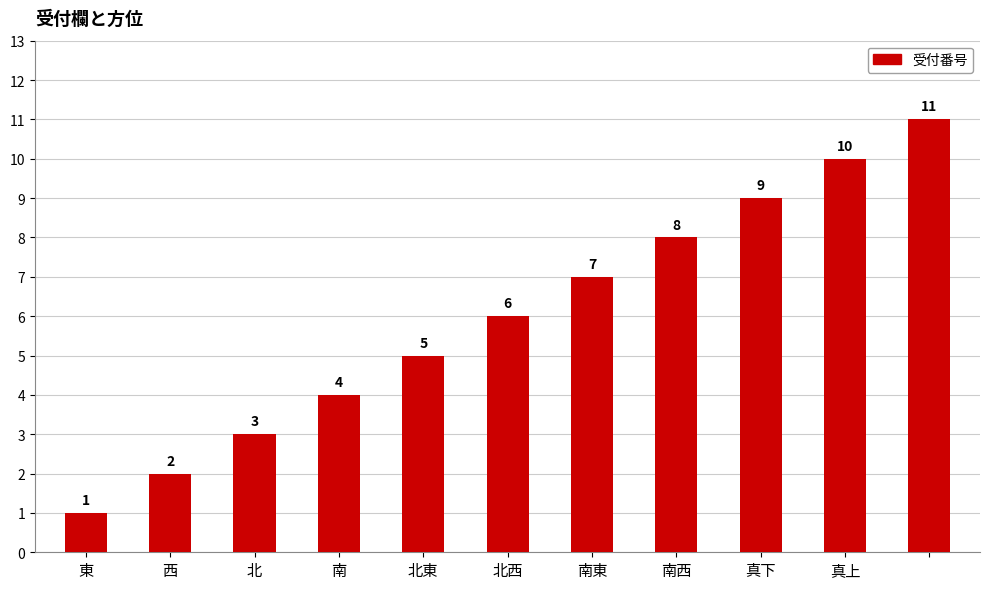

Count the values in the range 3 to 9.

7